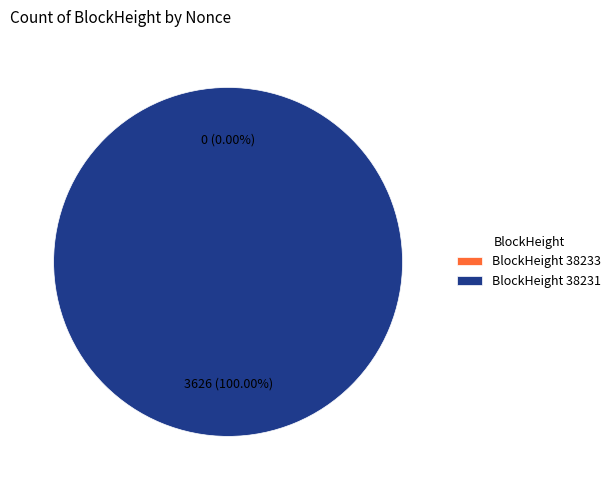

What portion of the pie excludes 38233?

100.0%